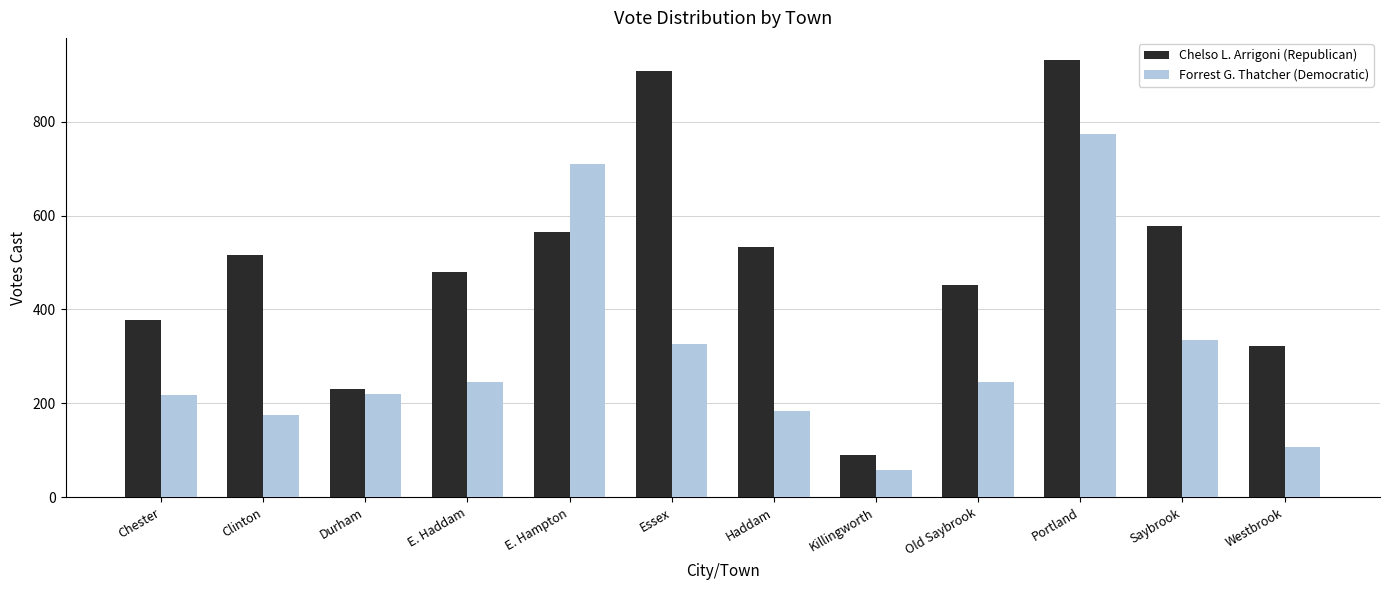

Which series has the largest range (max minus min)?

Chelso L. Arrigoni (Republican)